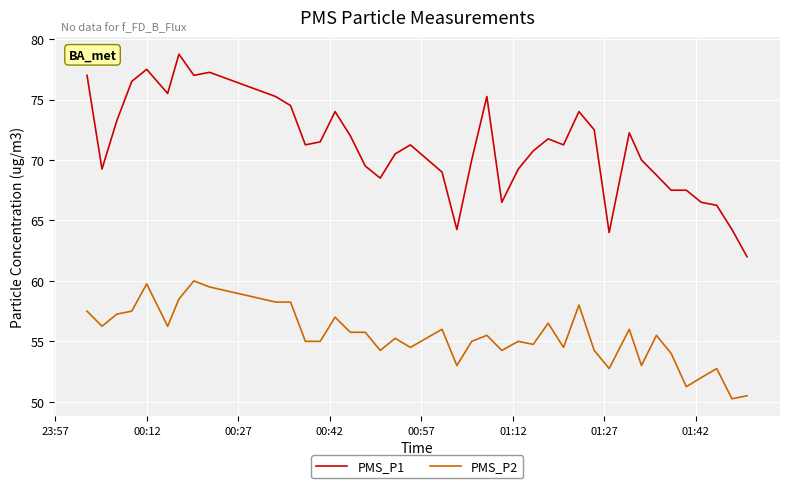

Which series has the largest range (max minus min)?

PMS_P1